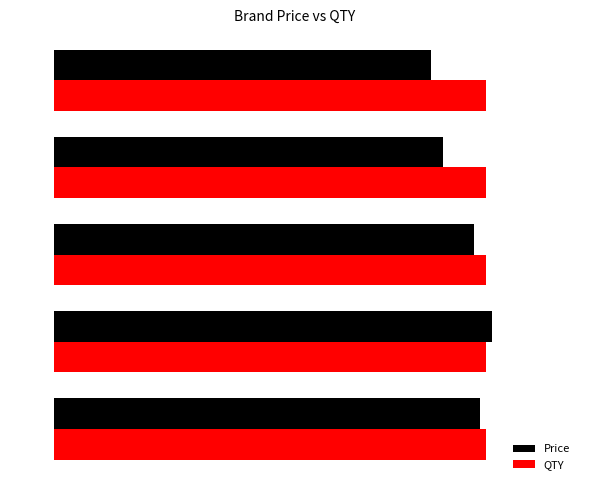

What are all the series names shown in the legend?

Price, QTY